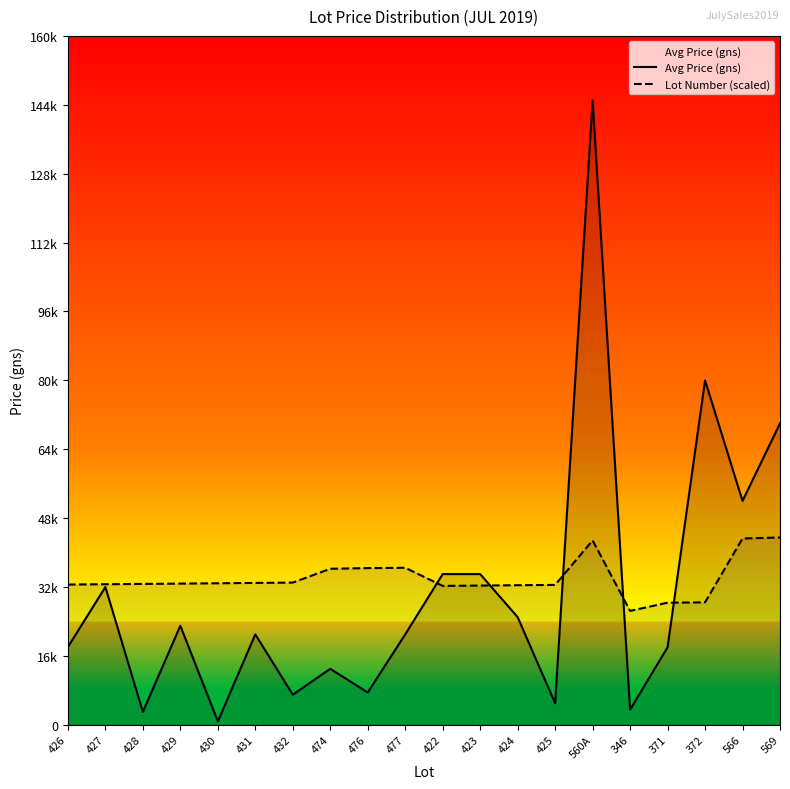

Reading left to right, transcribe all the data shown in this chart.

Avg Price (gns): 18062.5	32000.0	3000.0	23000.0	800.0	21000.0	7000.0	13000.0	7500.0	21000.0	35000.0	35000.0	25000.0	5000.0	145000.0	3500.0	18000.0	80000.0	52000.0	70000.0
Lot Number (scaled): 32567.7	32644.1	32720.6	32797.0	32873.5	32949.9	33026.4	36237.3	36390.2	36466.6	32261.9	32338.3	32414.8	32491.2	42812.0	26451.7	28362.9	28439.4	43270.7	43500.0